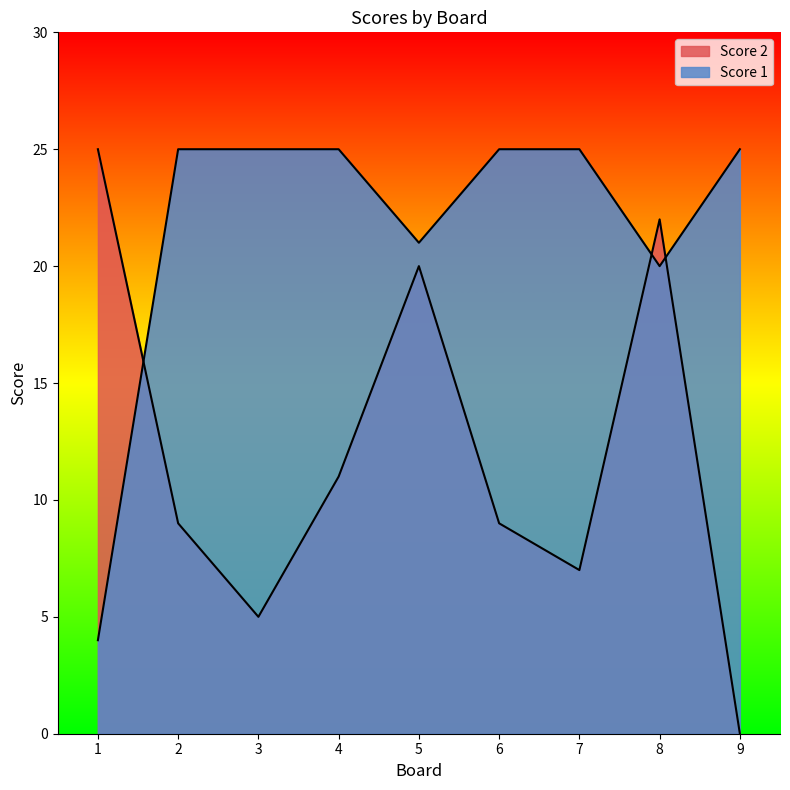

Between which two adjacent categories do Score 2 and Score 1 first intersect?

1 and 2